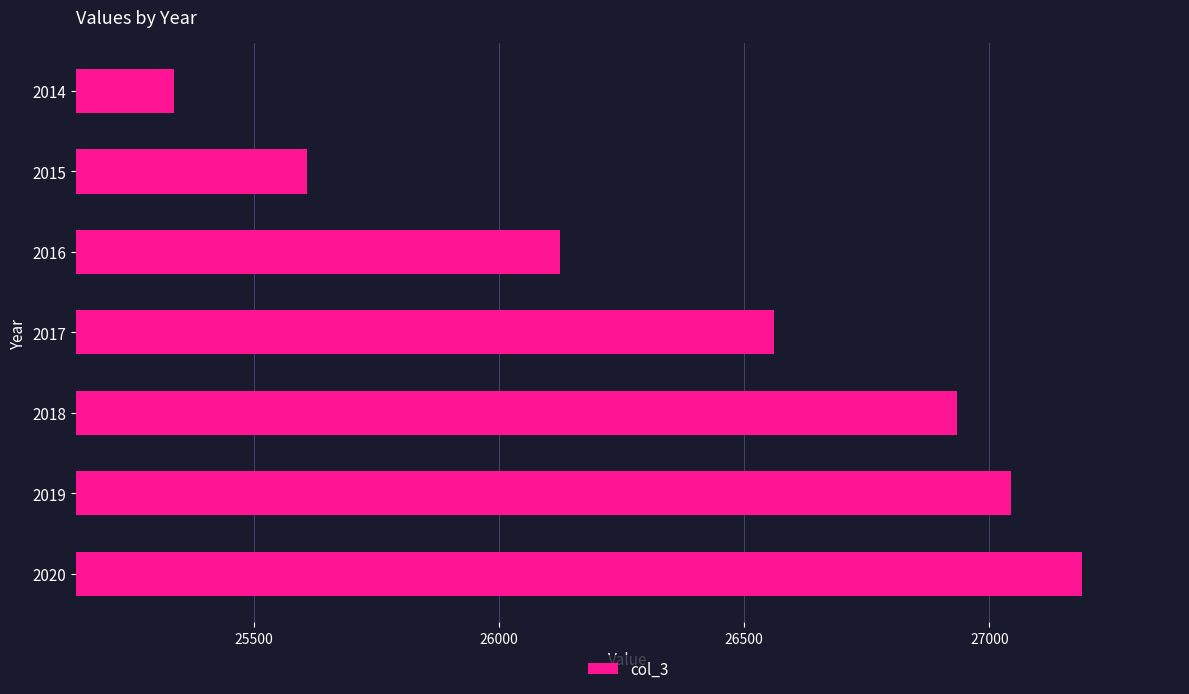

What is the difference between the second highest and second lowest values?

1435